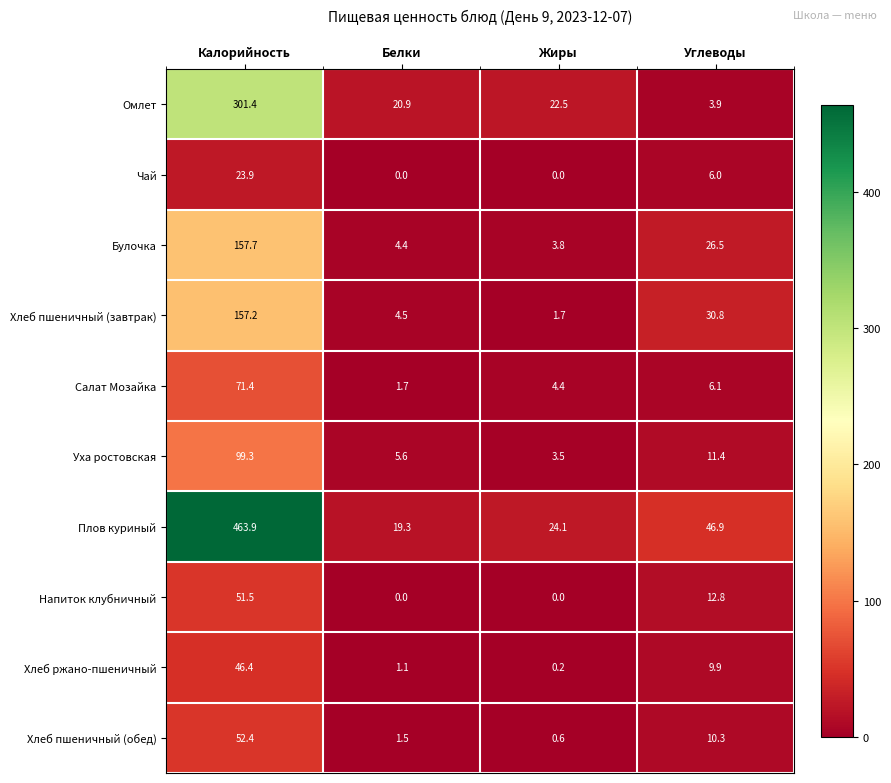

How many distinct data groups are displayed?

10